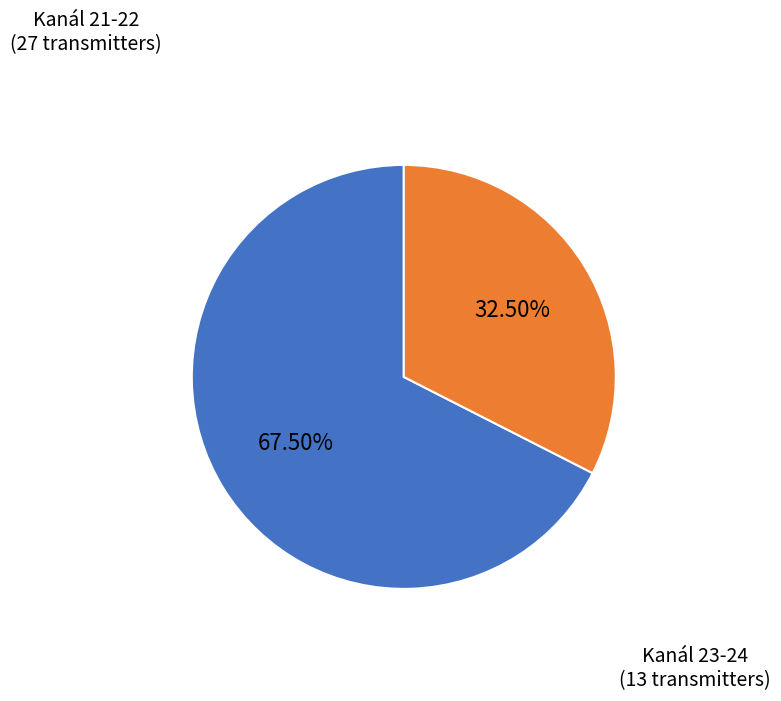

Approximately how many times larger is the value at Kanál 23-24 compared to Kanál 21-22?

0.5